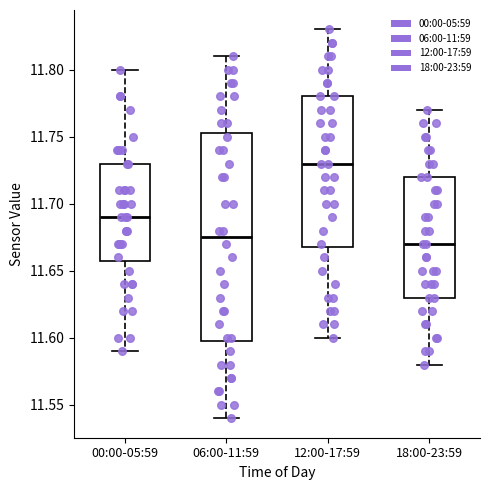

Where does the lower whisker of the box for 06:00-11:59 end on the y-axis? The values are not printed on the chart, so give them approximately, as read against the axis.

11.540